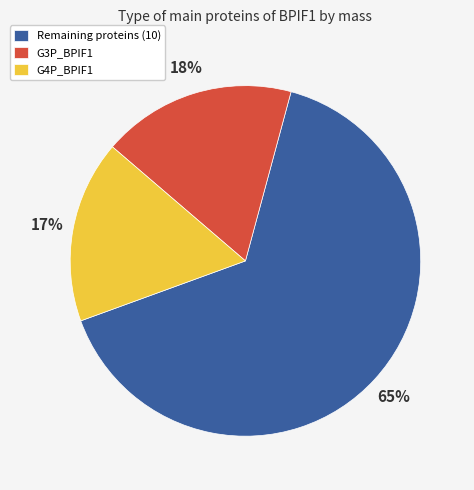

What percentage is the G3P_BPIF1 slice, to the nearest percent?

18%